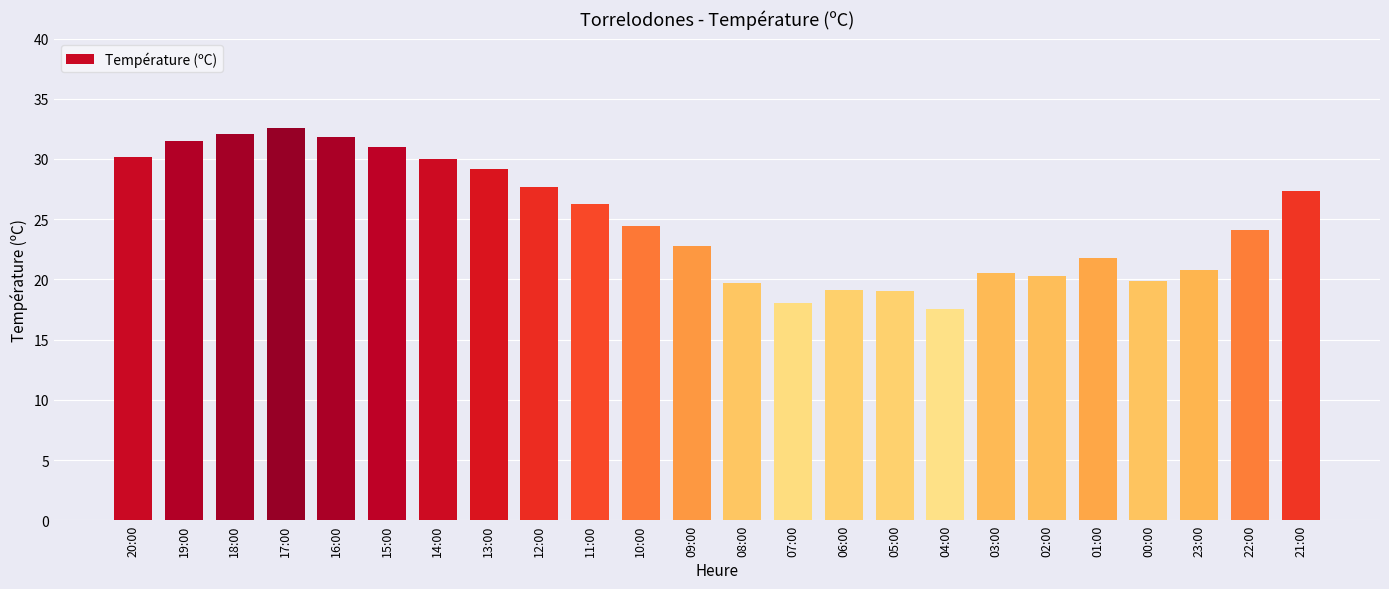

What is the label of the 2nd bar from the right?

22:00